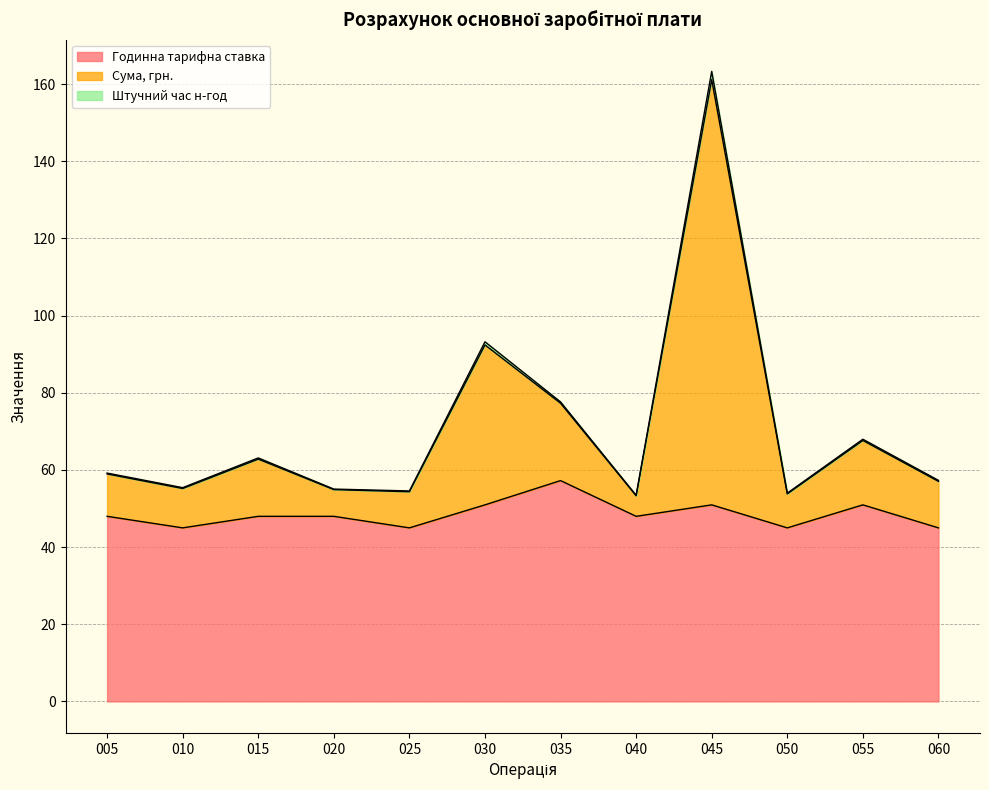

Is it true that Годинна тарифна ставка equals 45.0 at 060?

True